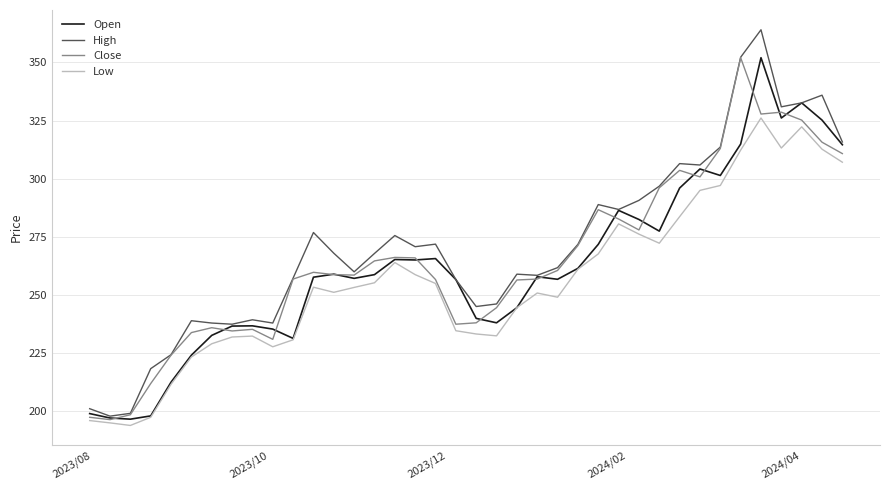

What is the highest value of the Close series?

352.0